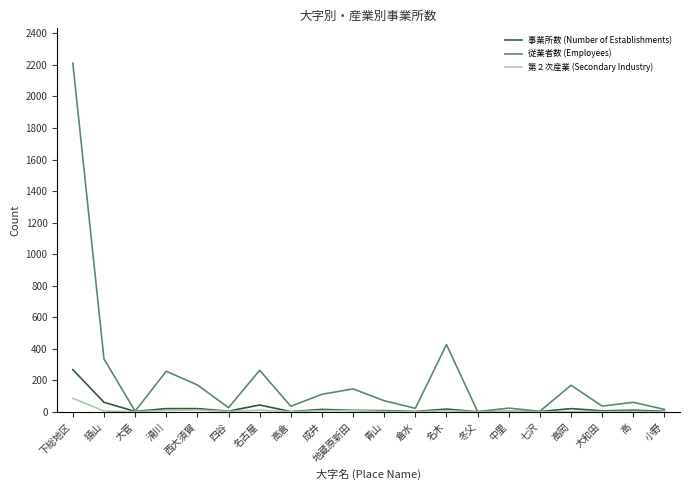

Where is 従業者数 (Employees) nearest to the value 1106?

名木